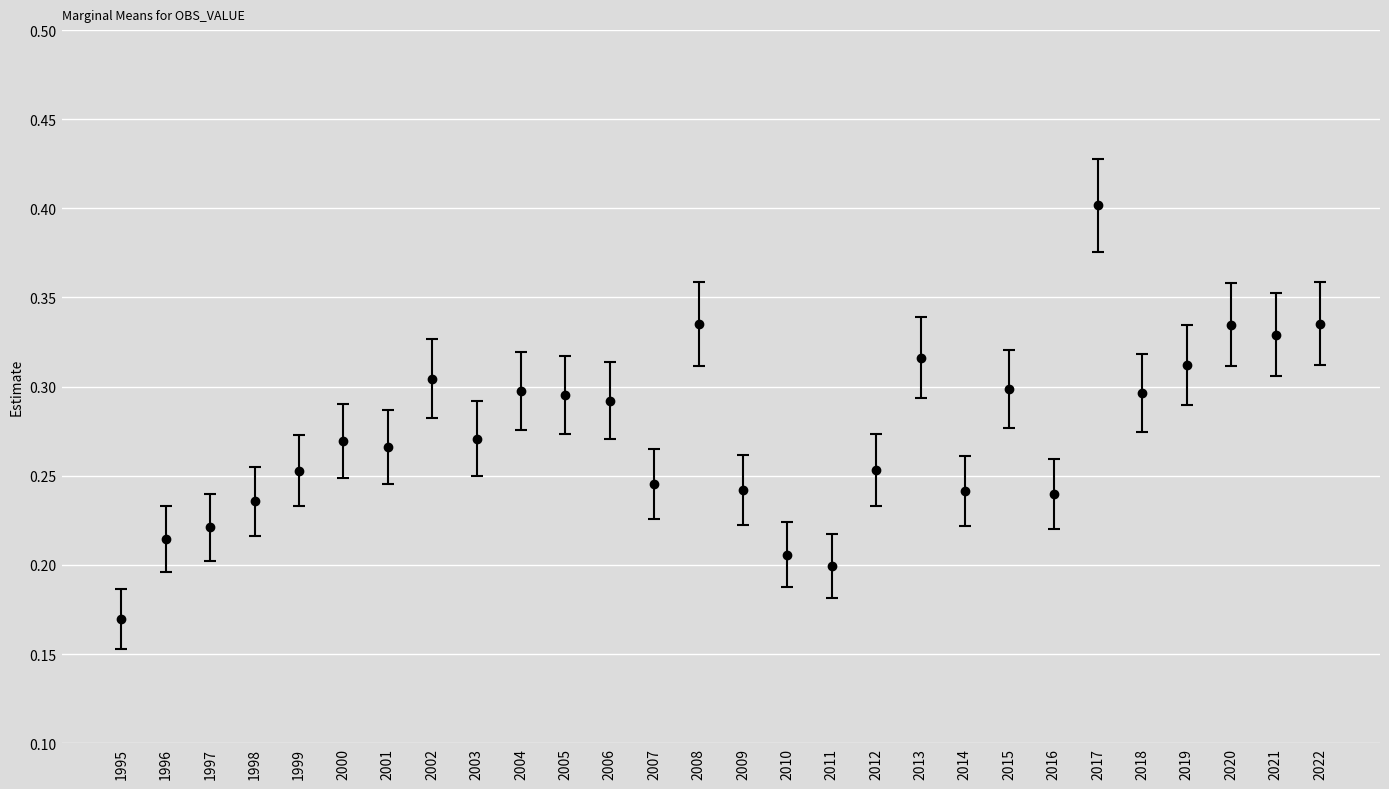

Is it true that the value at 2013 is 0.4?

False